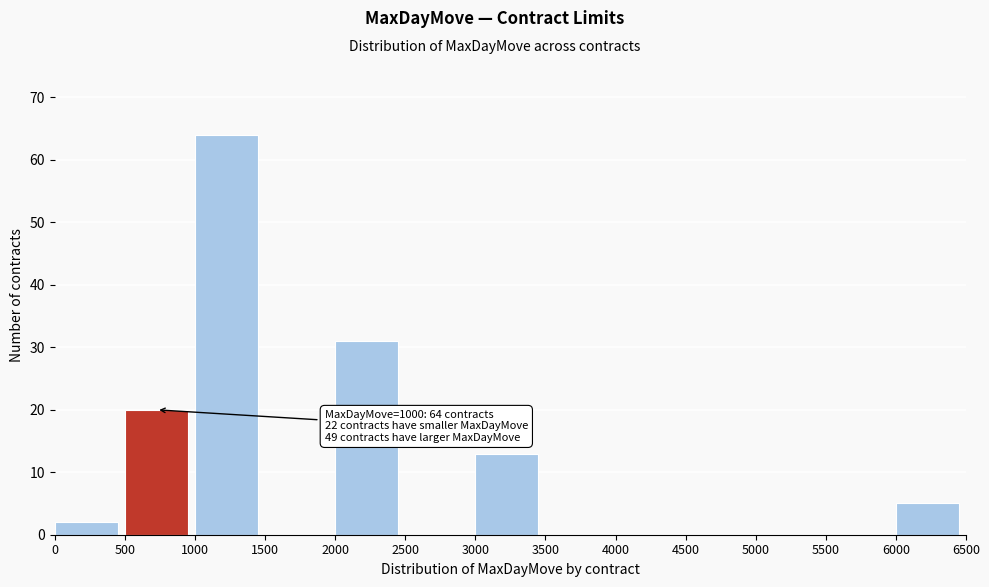

Over which range of the x-axis is the bar tallest?

1000 to 1500